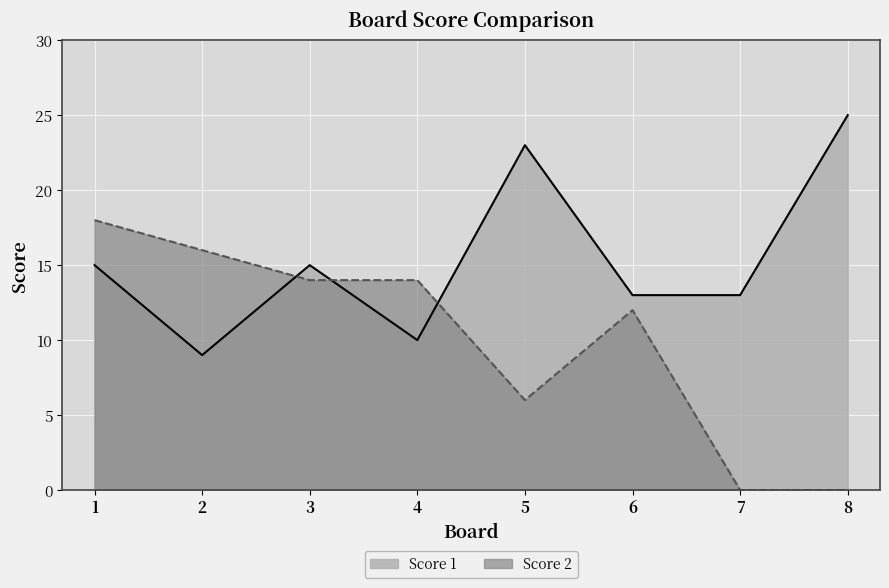

True or false: Score 1 has a value of 15 at 1.

True